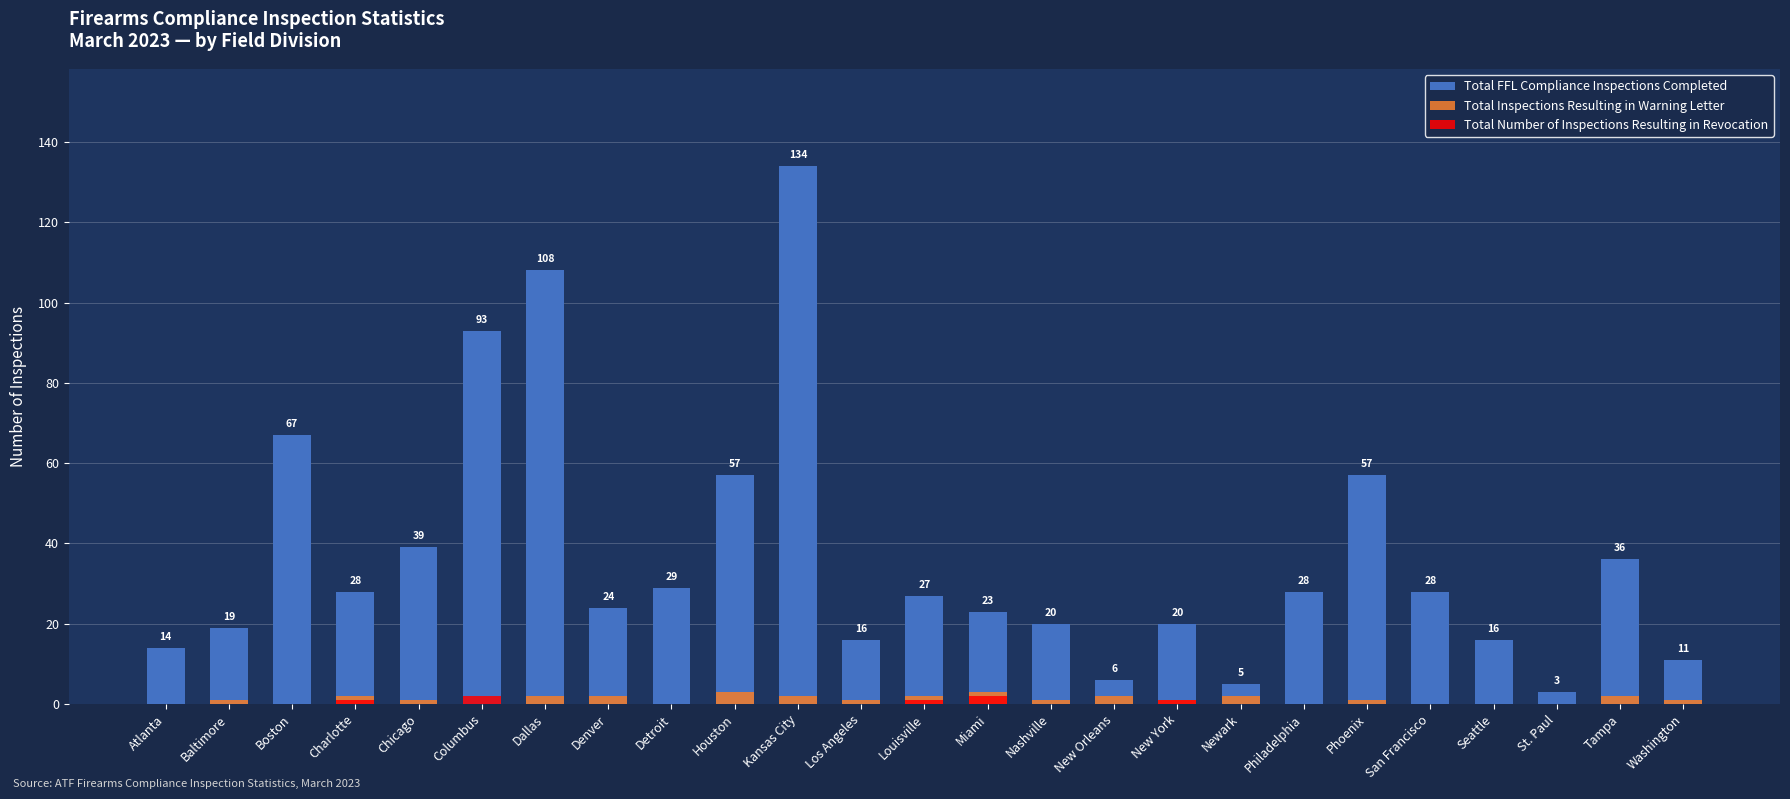

True or false: Total Number of Inspections Resulting in Revocation has a value of -1 at Washington.

False